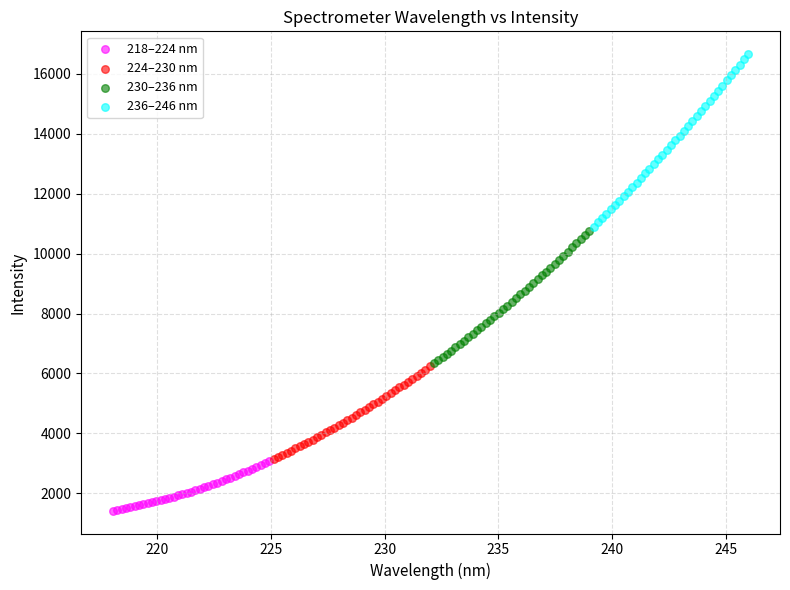

Which series contains the lowest Y value?

218–224 nm